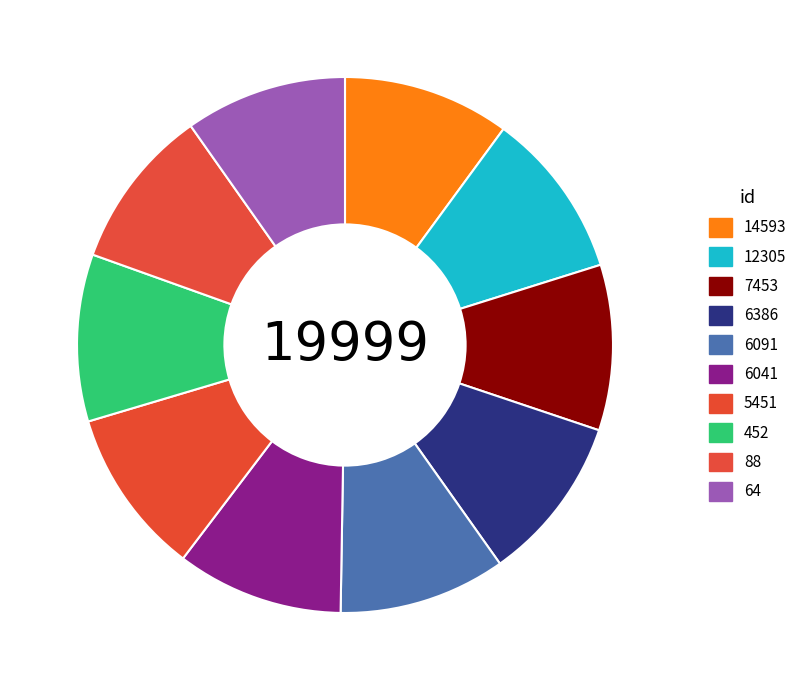

To the nearest percent, what is the average slice percentage?

10%